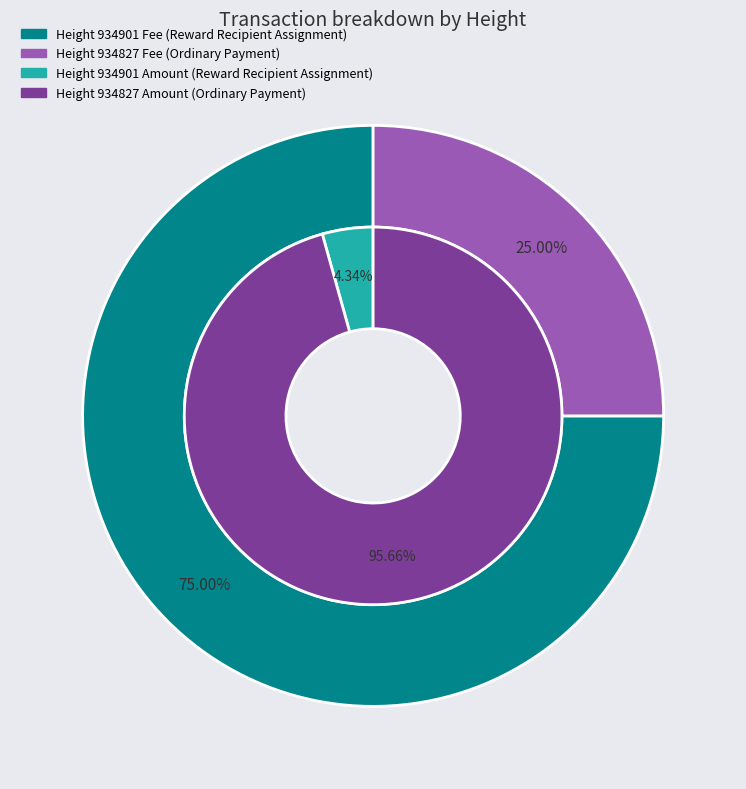

At 934901, list the series in order from largest to smallest.

Fee, Amount